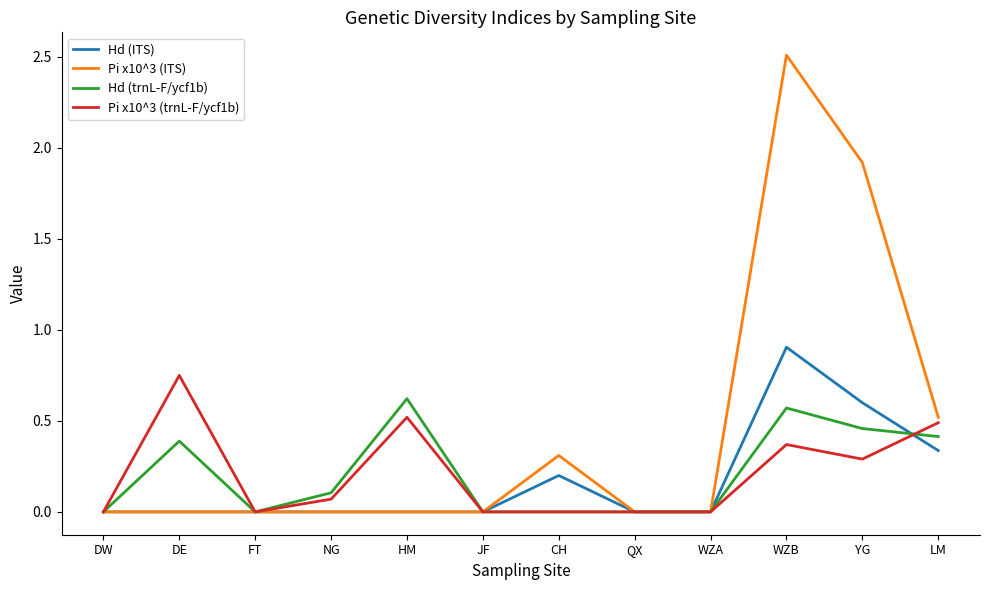

What are all the series names shown in the legend?

Hd (ITS), Pi x10^3 (ITS), Hd (trnL-F/ycf1b), Pi x10^3 (trnL-F/ycf1b)